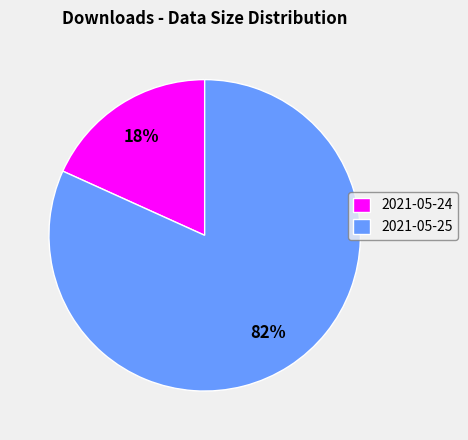

Which has a higher value, 2021-05-24 or 2021-05-25?

2021-05-25